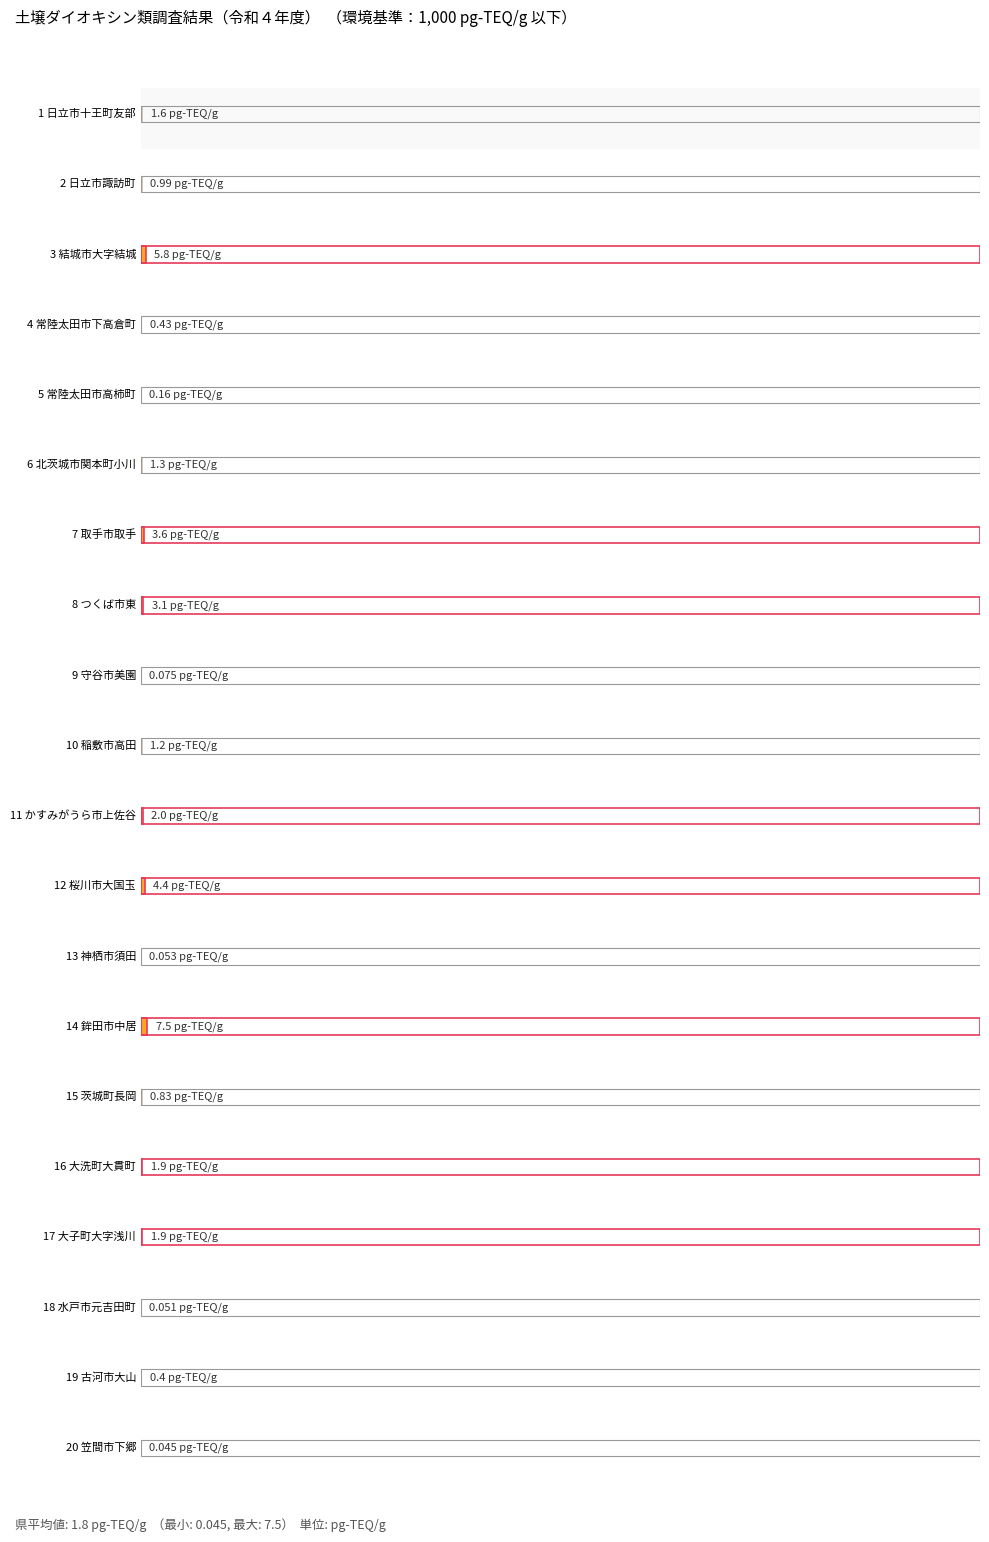

Approximately how many times larger is the value at 4 常陸太田市下高倉町 compared to 7 取手市取手?

0.1